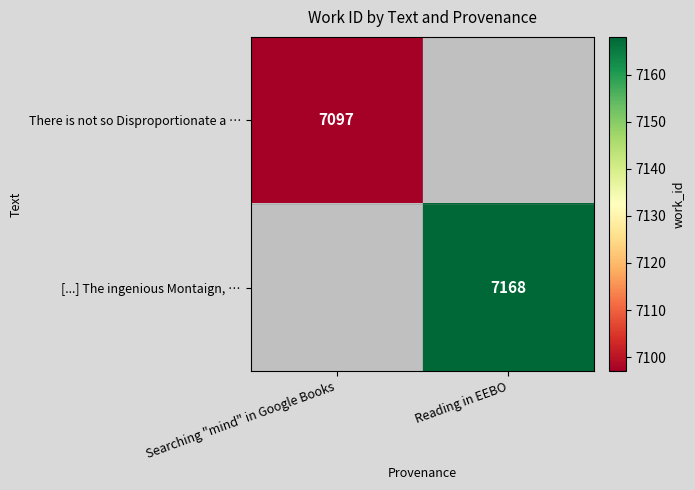

Which category has the highest value across all series?

Reading in EEBO